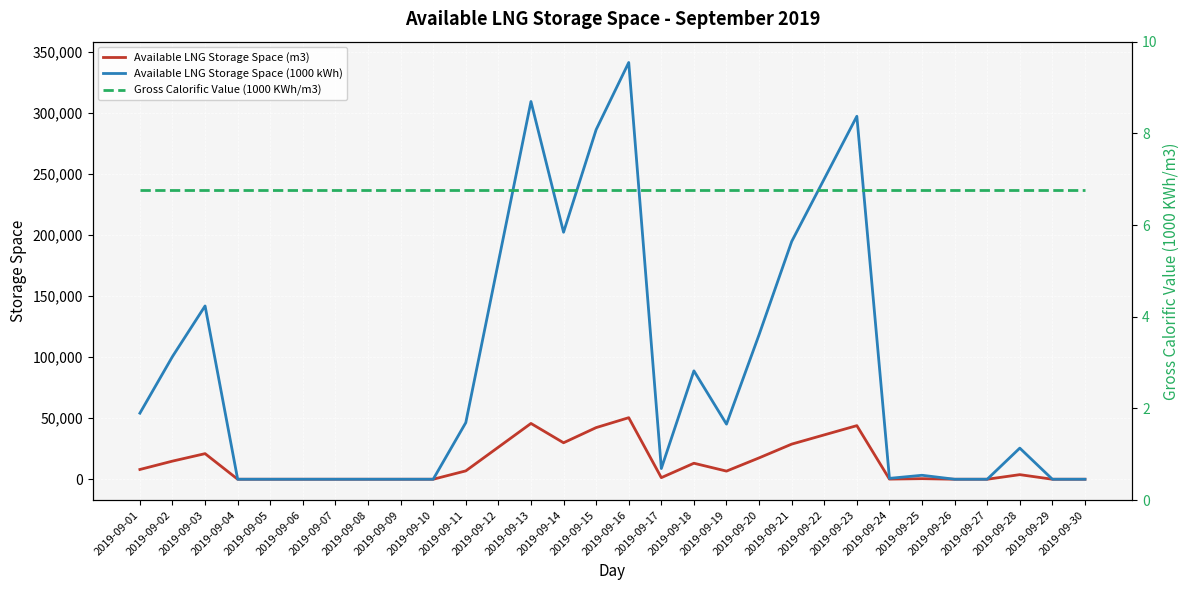

Is the value of Gross Calorific Value (1000 KWh/m3) at 2019-09-28 greater than the value of Available LNG Storage Space (m3) at 2019-09-03?

No